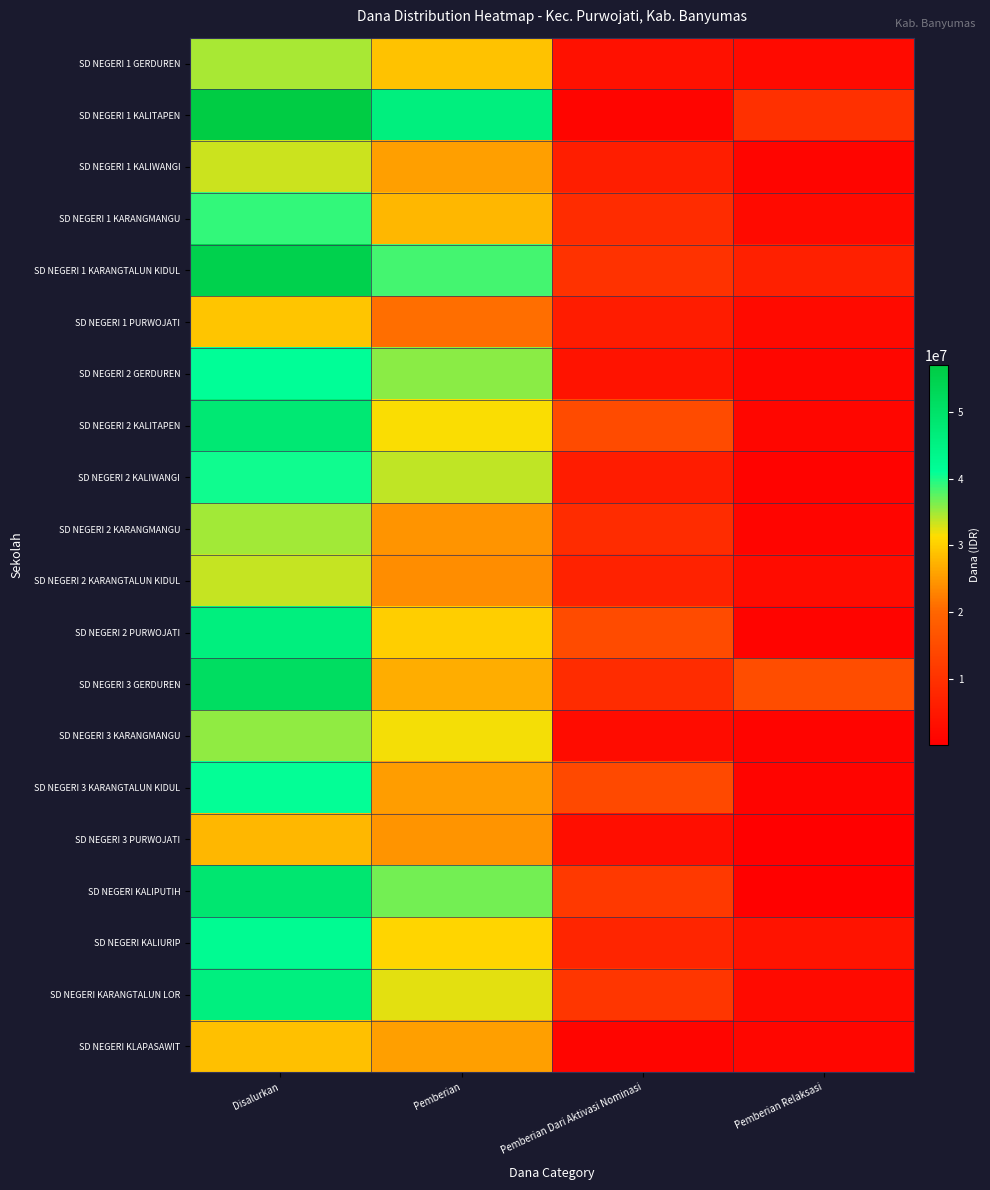

Which series has the widest spread of values?

SD NEGERI 1 KALITAPEN